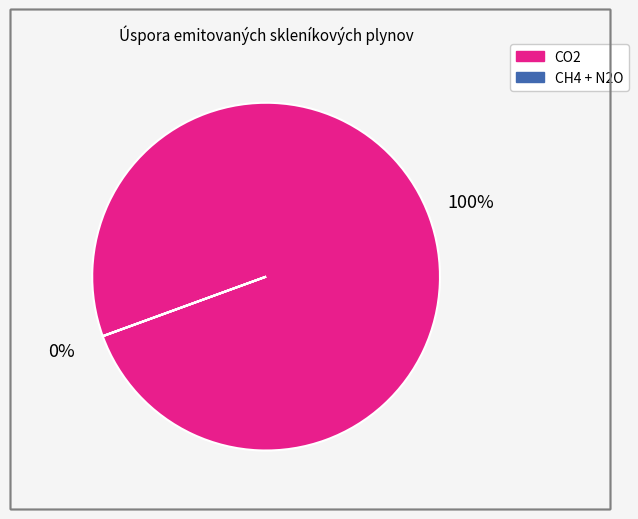

The CO2 slice represents 100% of the pie. True or false?

True